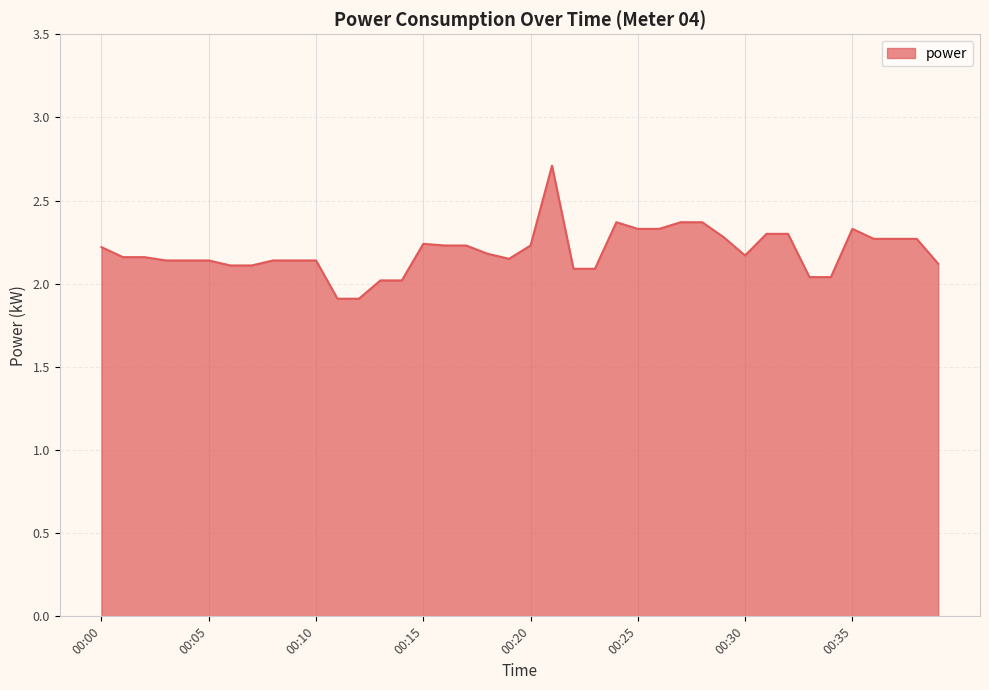

What is the minimum value shown in the chart?

1.9